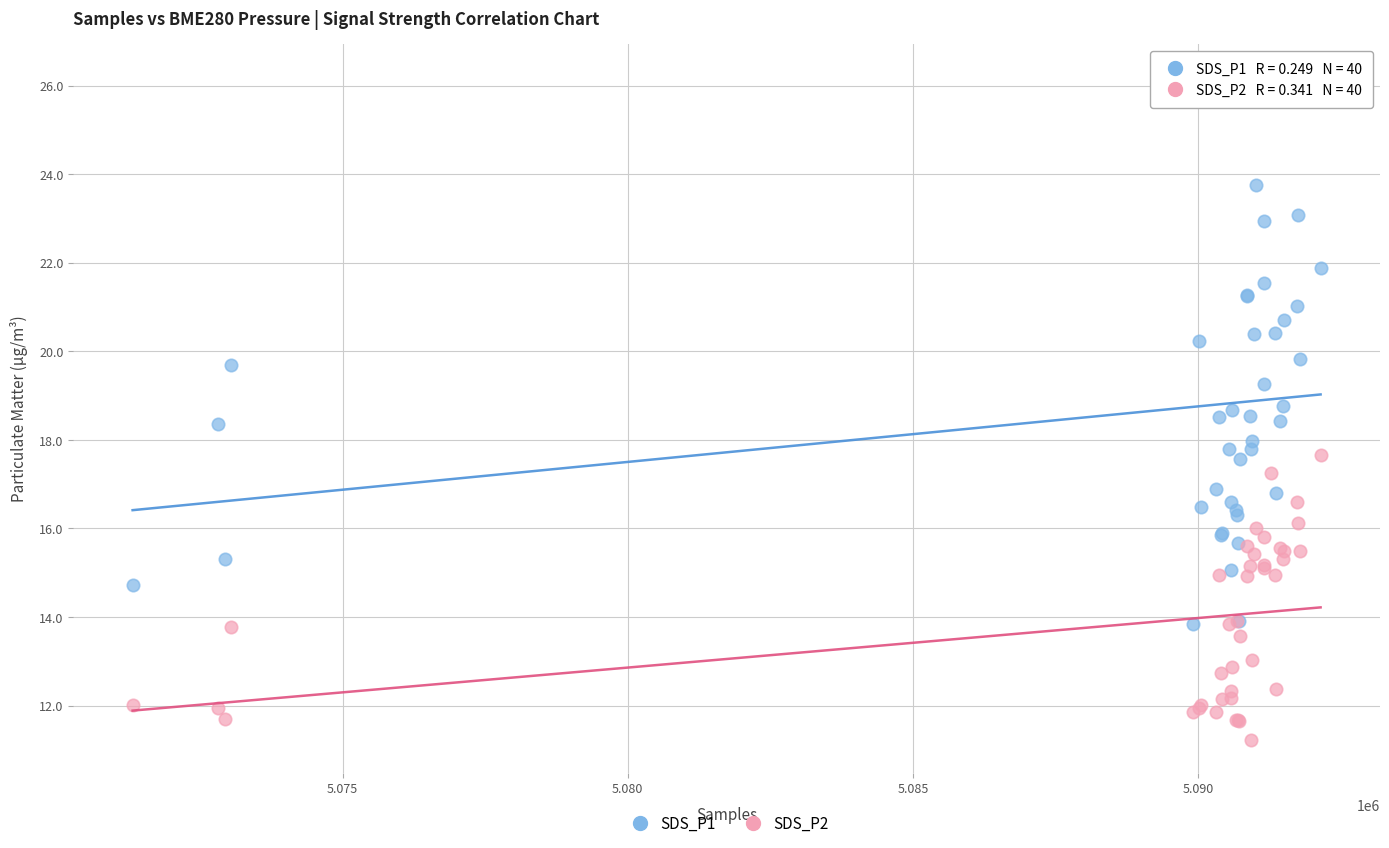

Which series contains the highest Y value?

SDS_P1